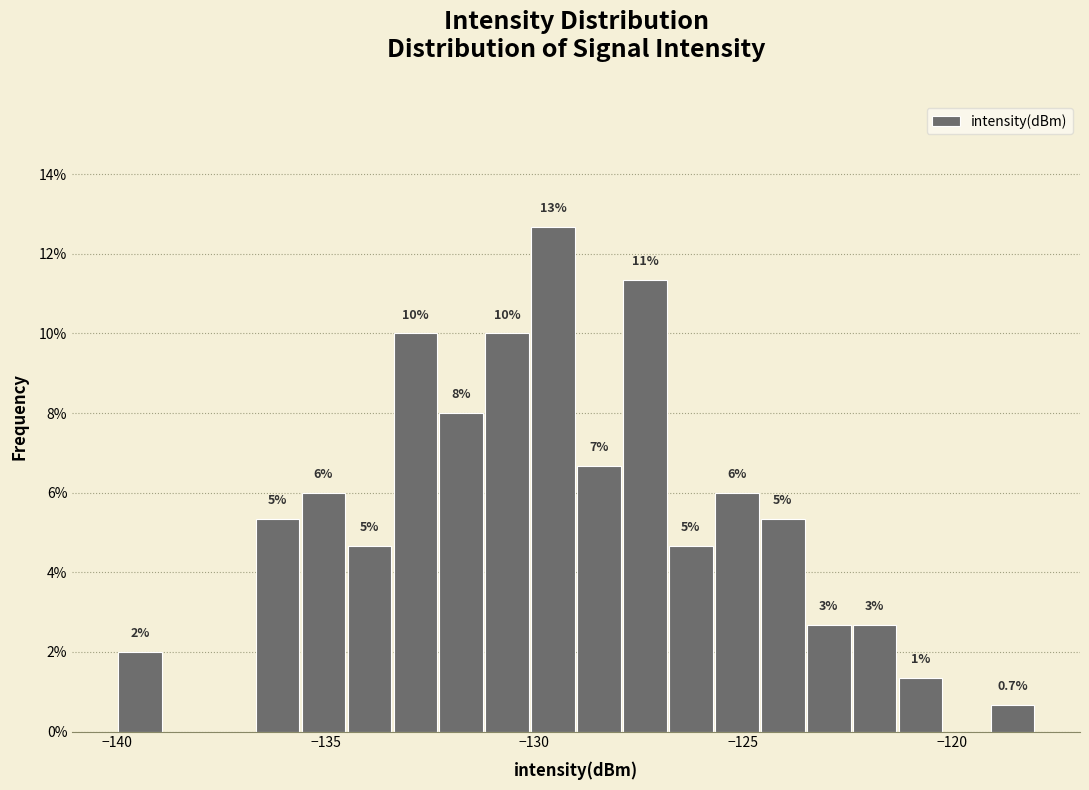

Around what value on the x-axis is the tallest bar? Give the approximate position of its centre, as read against the axis.

-129.5